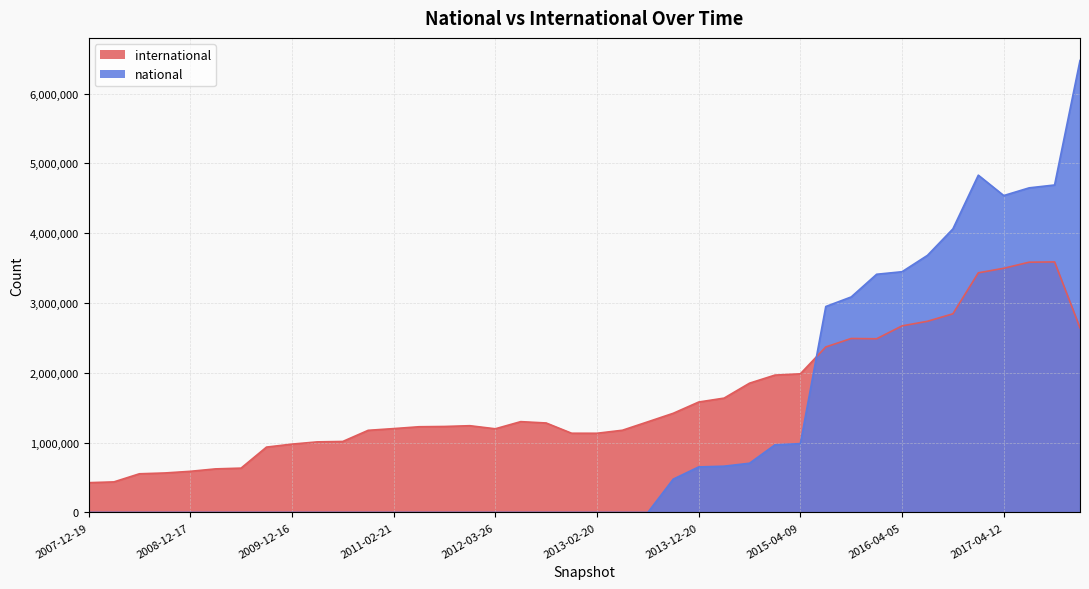

How many values in the international series exceed 1281259?

19